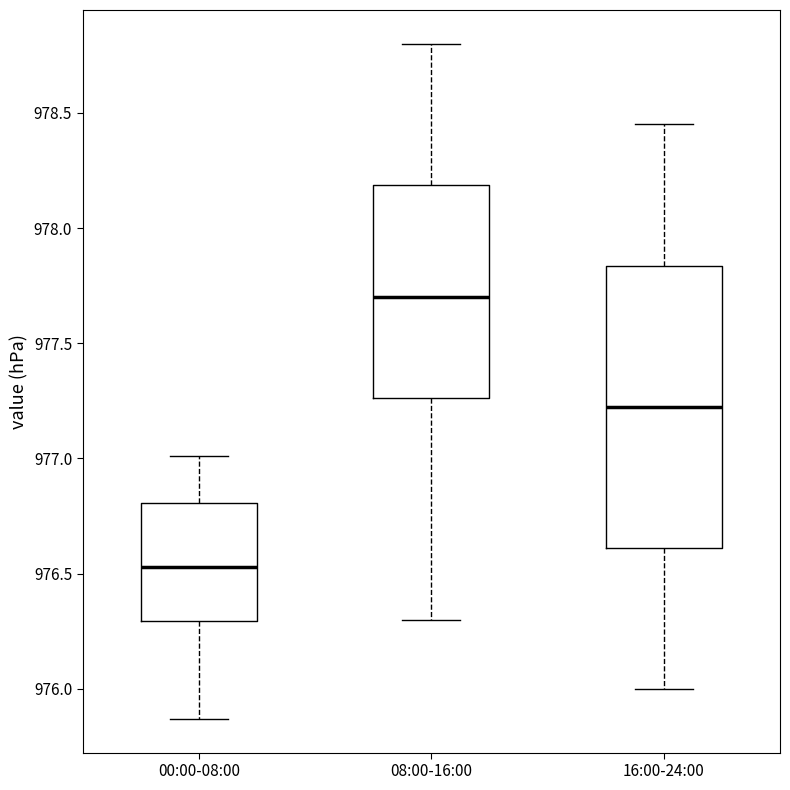

Comparing the boxes themselves (not the whiskers), which one is the tallest?

16:00-24:00